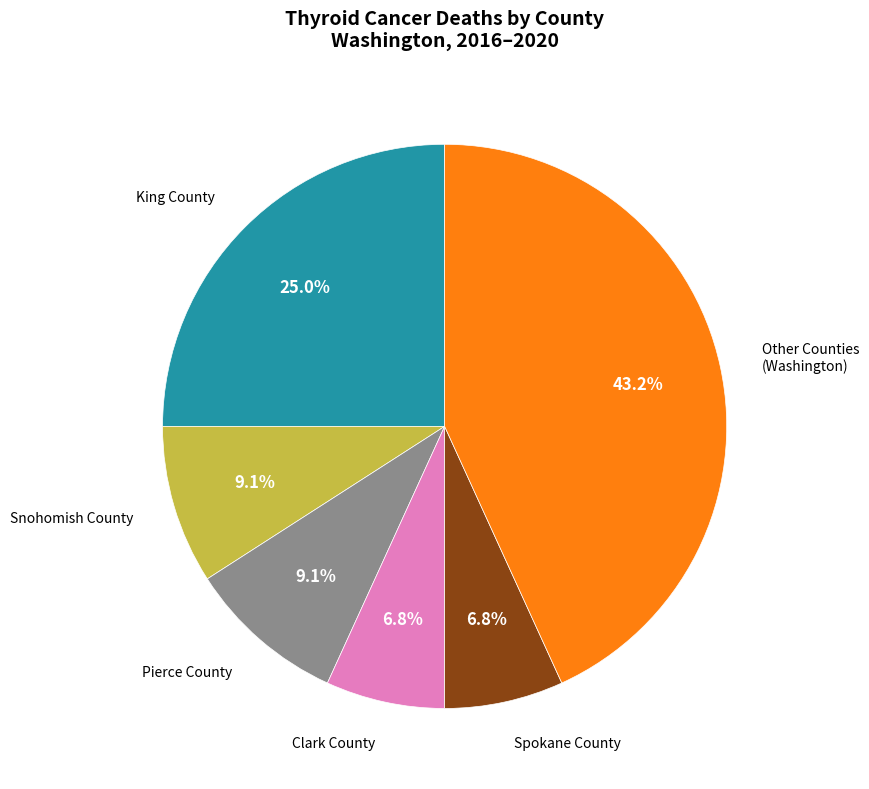

Does any single category account for the majority?

No